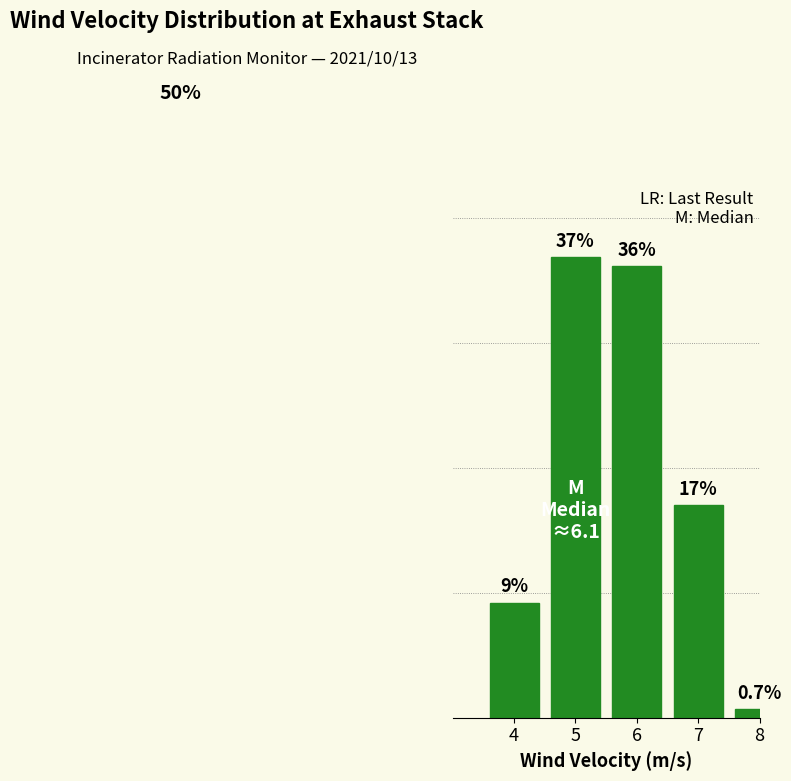

Does the chart contain any negative values?

No